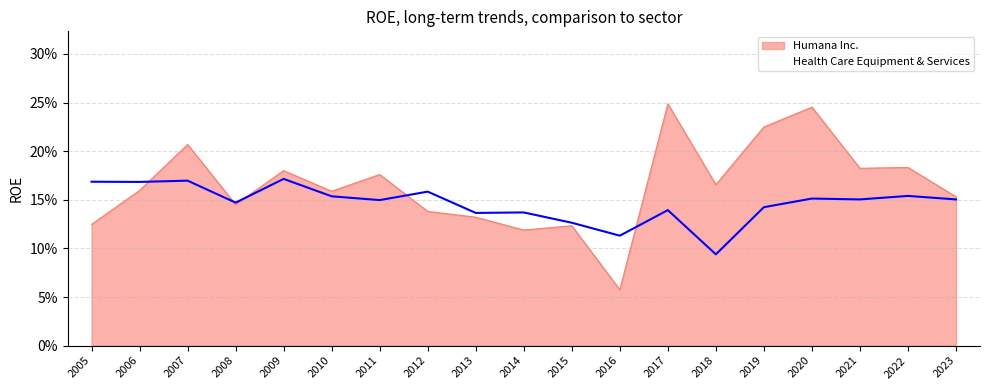

The value at 2013 is 0.1. True or false?

False